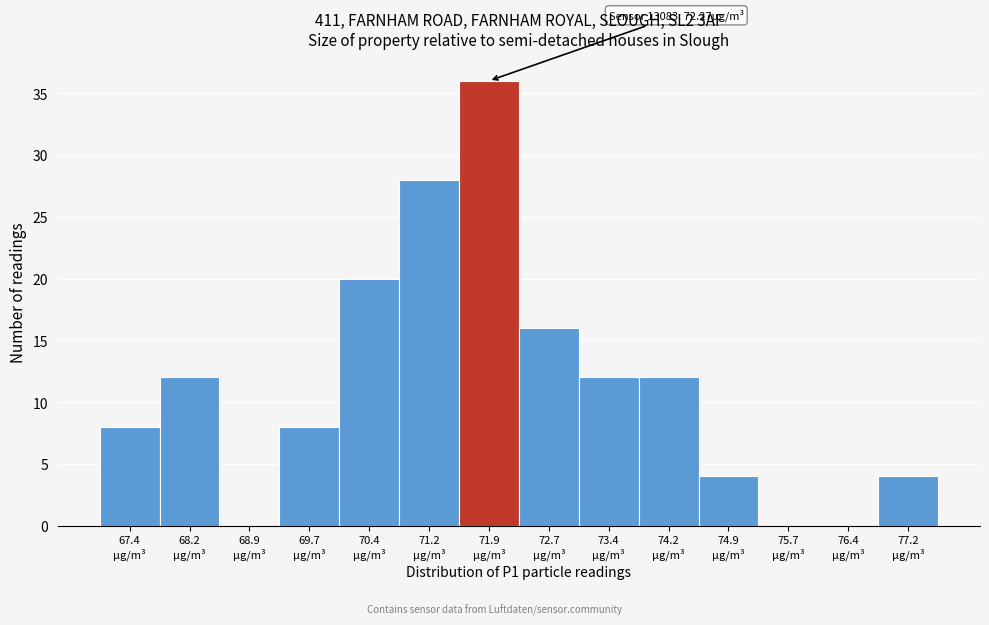

What is the greatest value displayed?

36